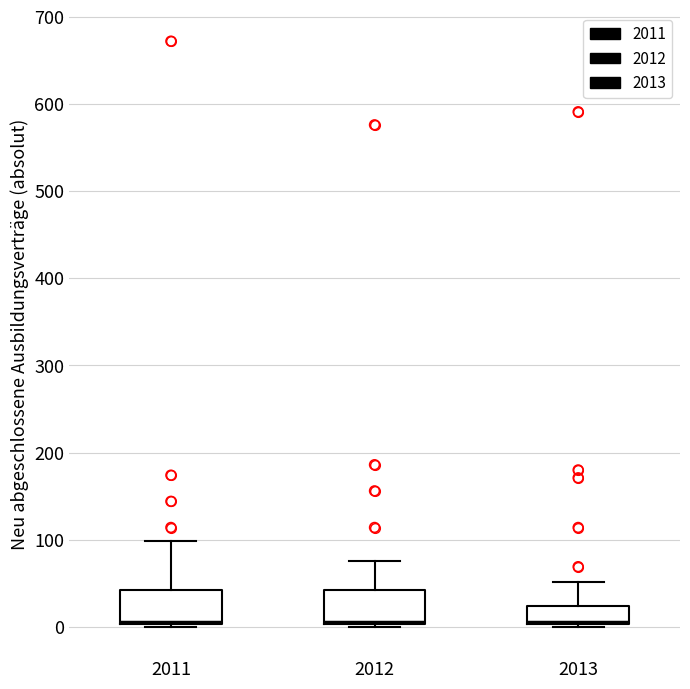

Reading left to right, transcribe this box plot: for each box, give where its median line is, the range the box spans, and where its two whiskers end, as read against the y-axis. The values are not printed on the chart, so give them approximately, as read against the axis.

2011: median 10, box 0 to 40, whiskers 0 to 100
2012: median 10, box 0 to 40, whiskers 0 to 80
2013: median 10, box 0 to 20, whiskers 0 to 50